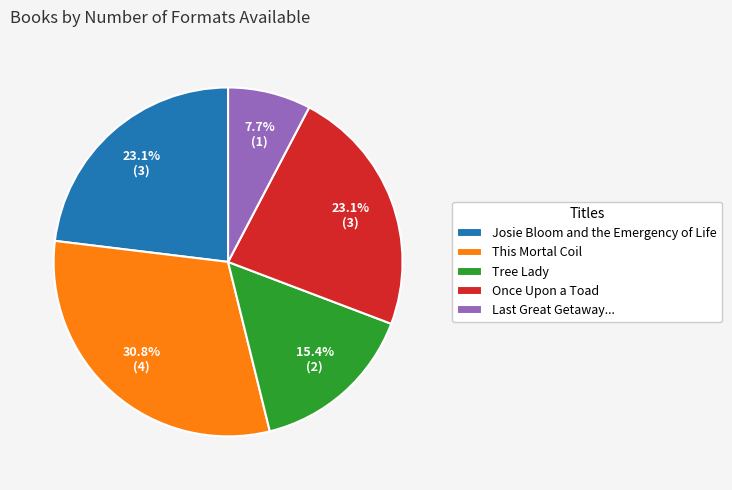

True or false: This Mortal Coil accounts for 31% of the total.

True